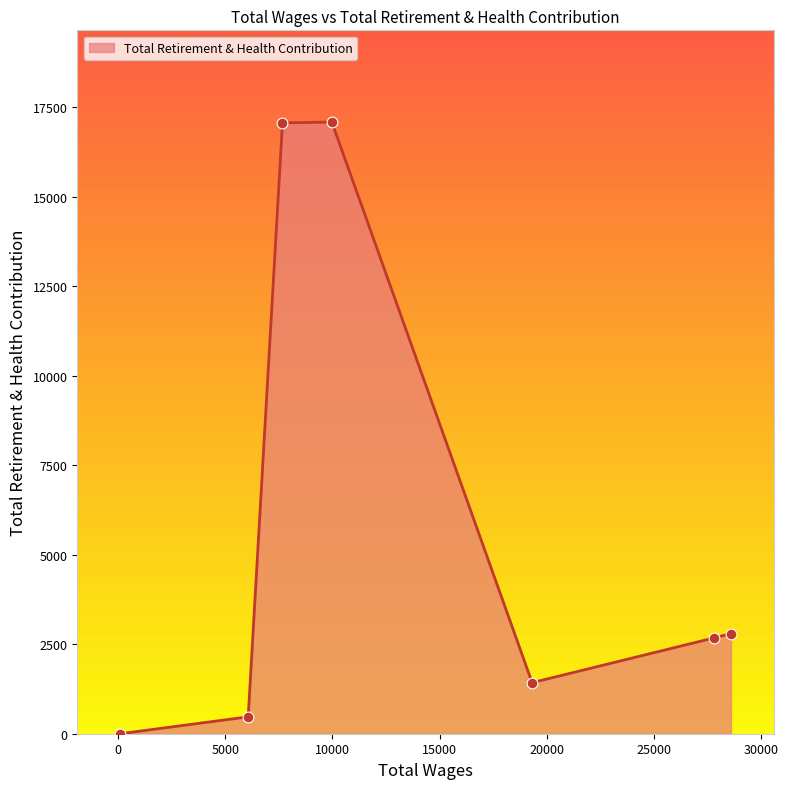

True or false: there are more than 0 points higher than both neighbors.

True